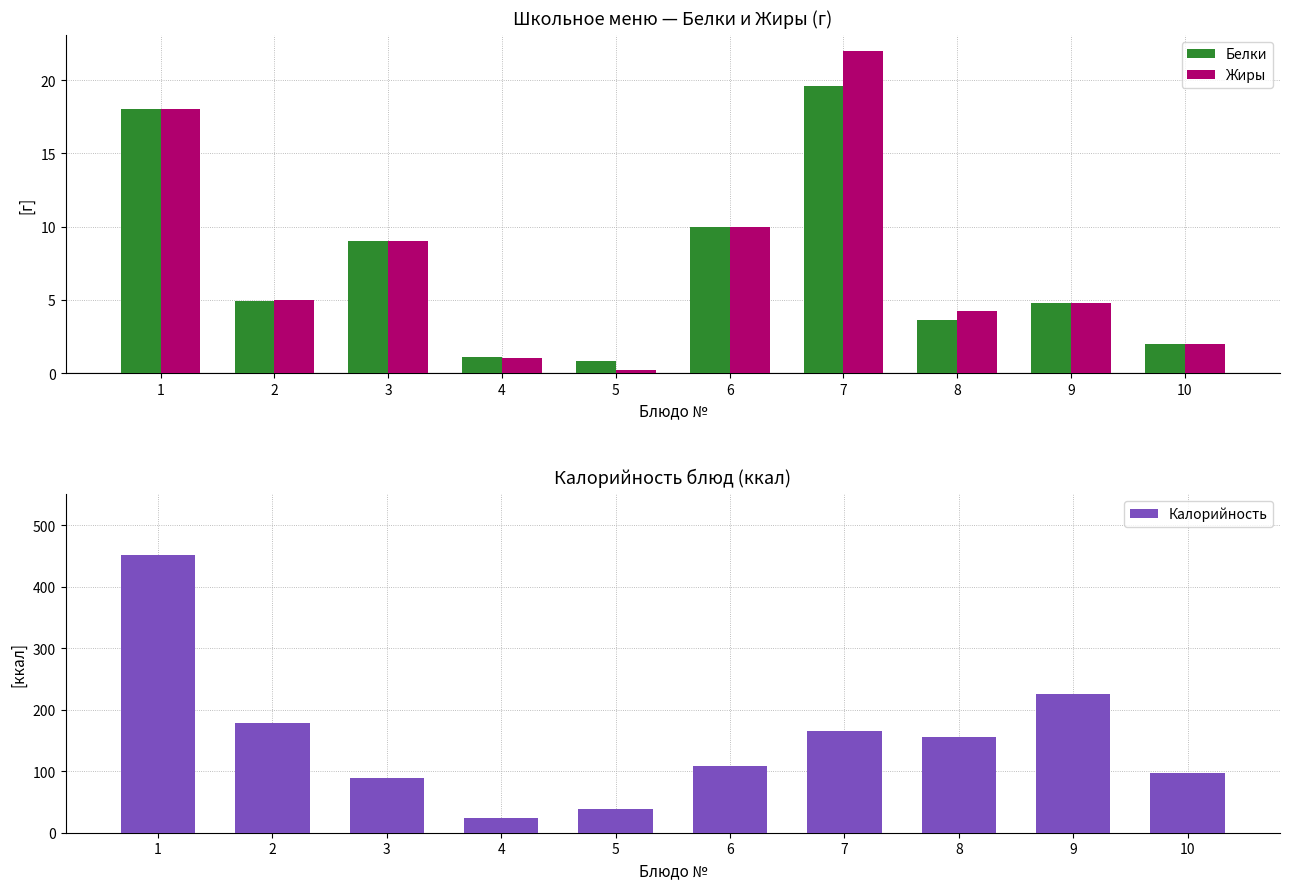

Reading right to left, what are all the values shown in this chart?

Белки: 10=2.0	9=4.8	8=3.6	7=19.6	6=10.0	5=0.8	4=1.1	3=9.0	2=4.9	1=18.0
Жиры: 10=2.0	9=4.8	8=4.3	7=22.0	6=10.0	5=0.2	4=1.0	3=9.0	2=5.0	1=18.0
Калорийность: 10=97.0	9=225.0	8=156.0	7=165.0	6=108.0	5=38.0	4=24.0	3=89.1	2=178.0	1=451.0